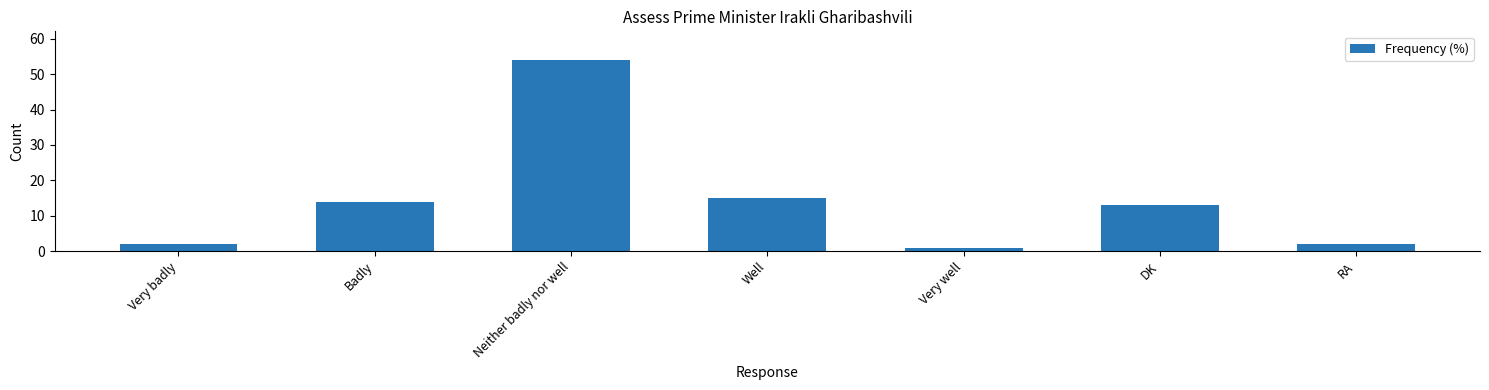

Reading left to right, transcribe all the data shown in this chart.

Very badly=2	Badly=14	Neither badly nor well=54	Well=15	Very well=1	DK=13	RA=2